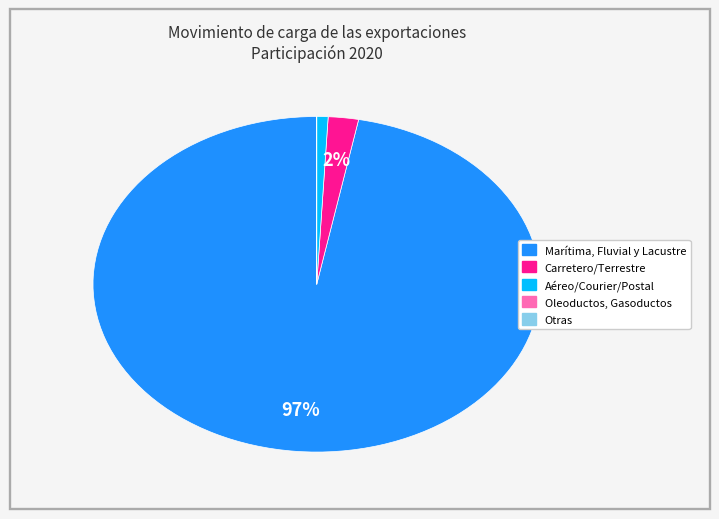

To the nearest percent, what portion does Aéreo/Courier/Postal represent?

1%